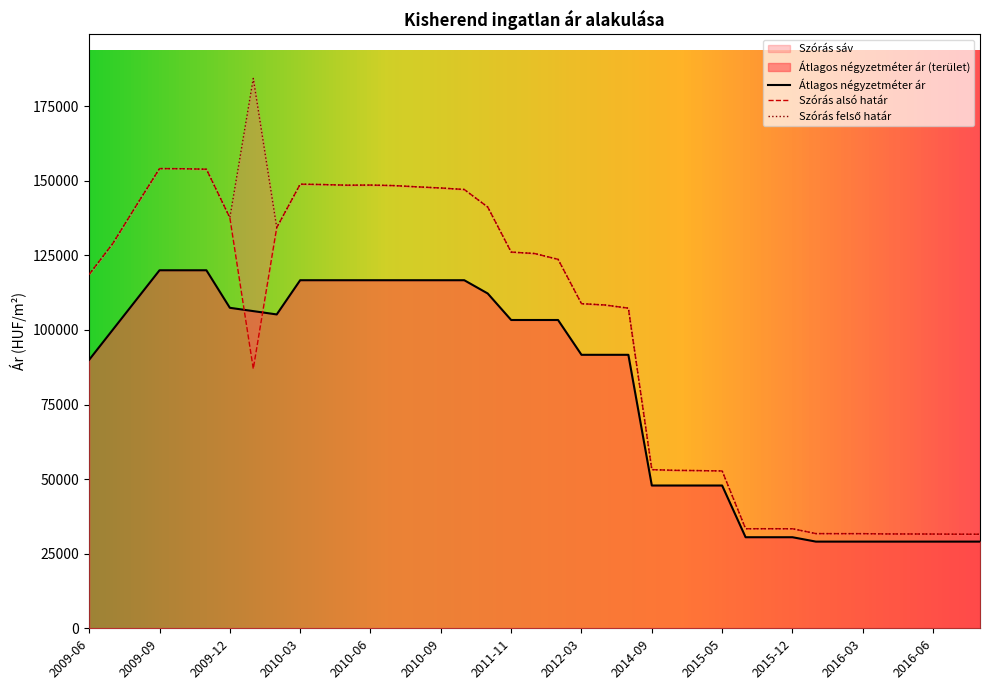

At which category does Szórás felső határ reach its first local valley?

2009-12